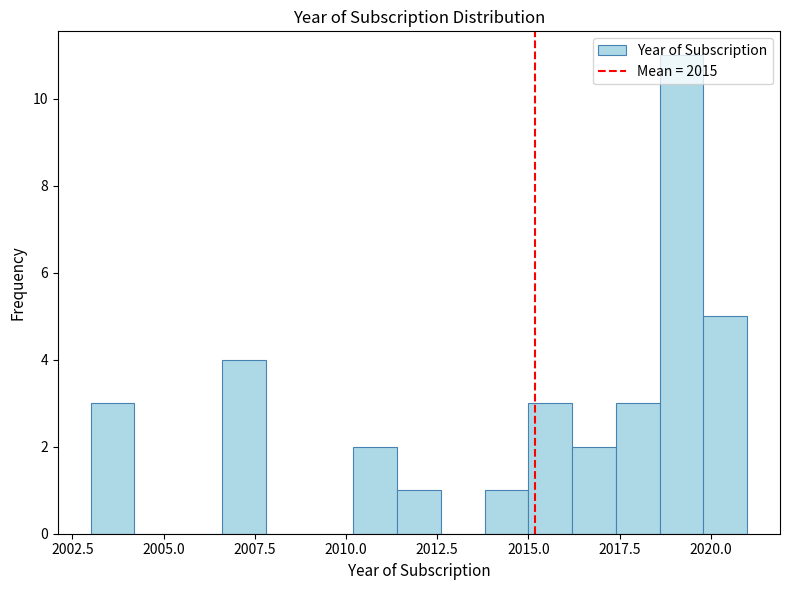

Read against the x-axis, roughly where is the centre of the tallest bar?

2019.0